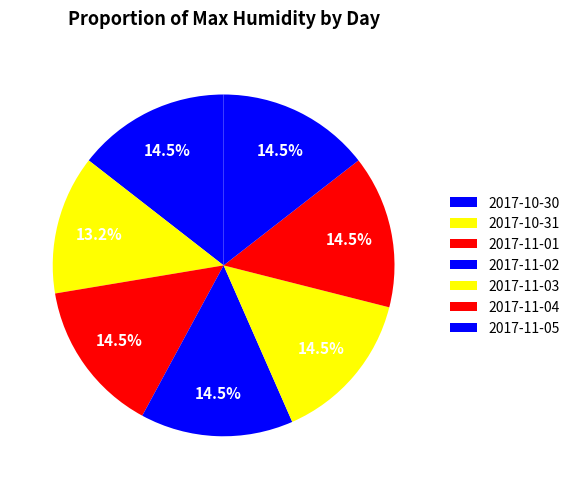

How many segments does this pie chart have?

7